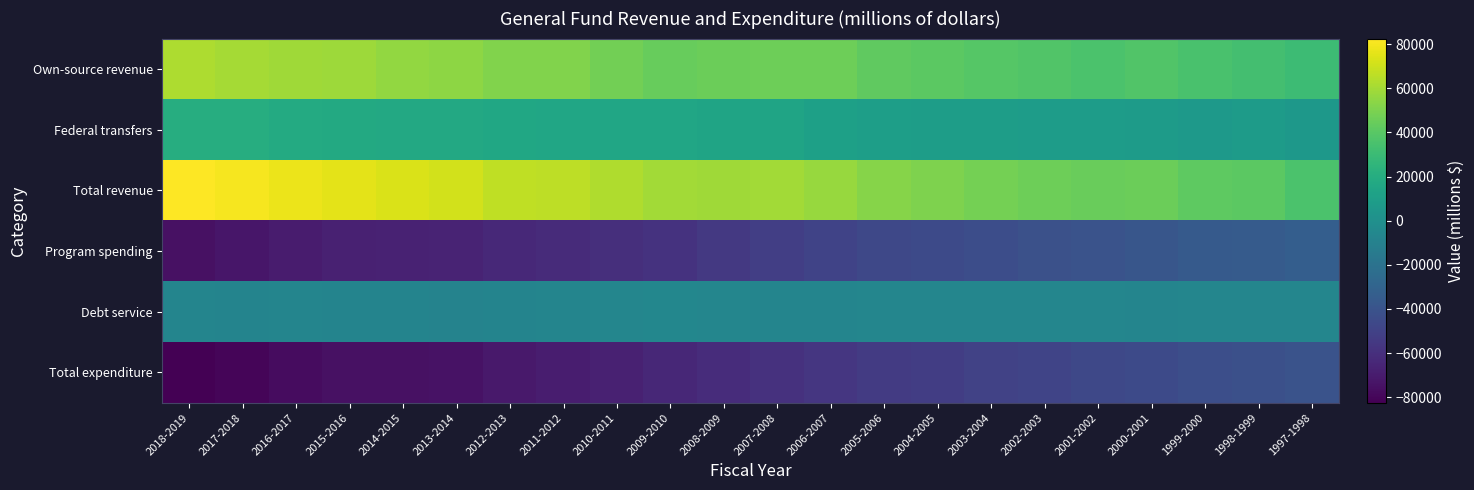

What is the greatest value displayed?

82542